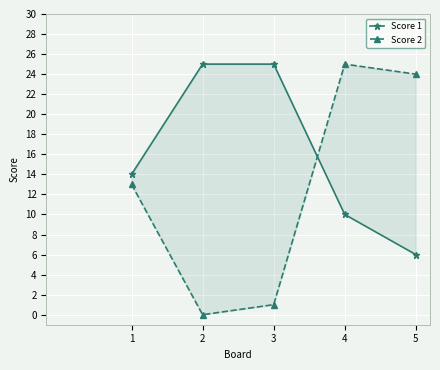

Is the value of Score 2 at 5 greater than the value of Score 1 at 5?

Yes